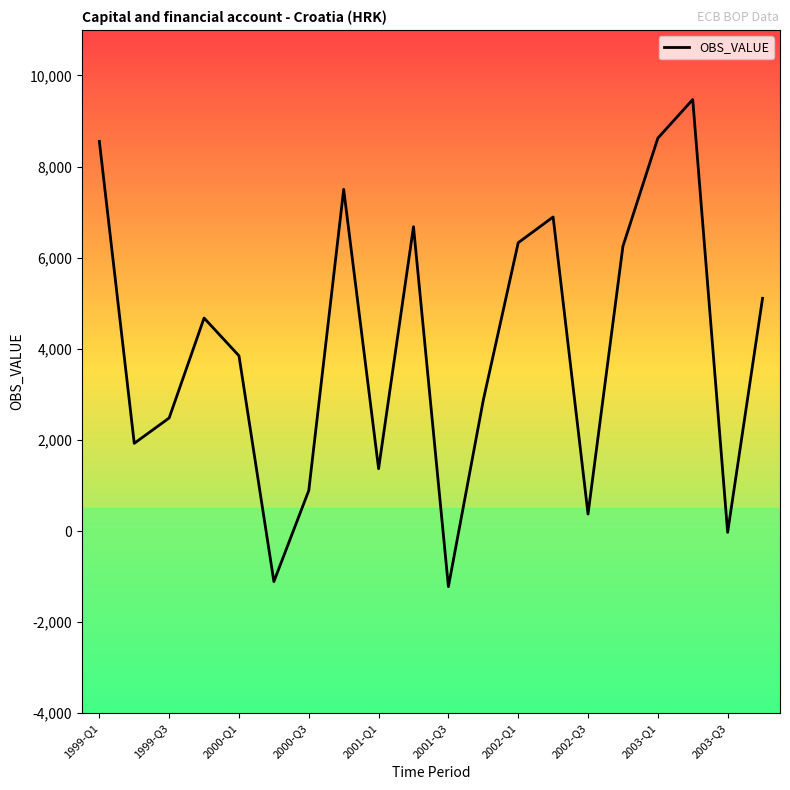

What is the difference between the maximum and minimum values?

10693.0